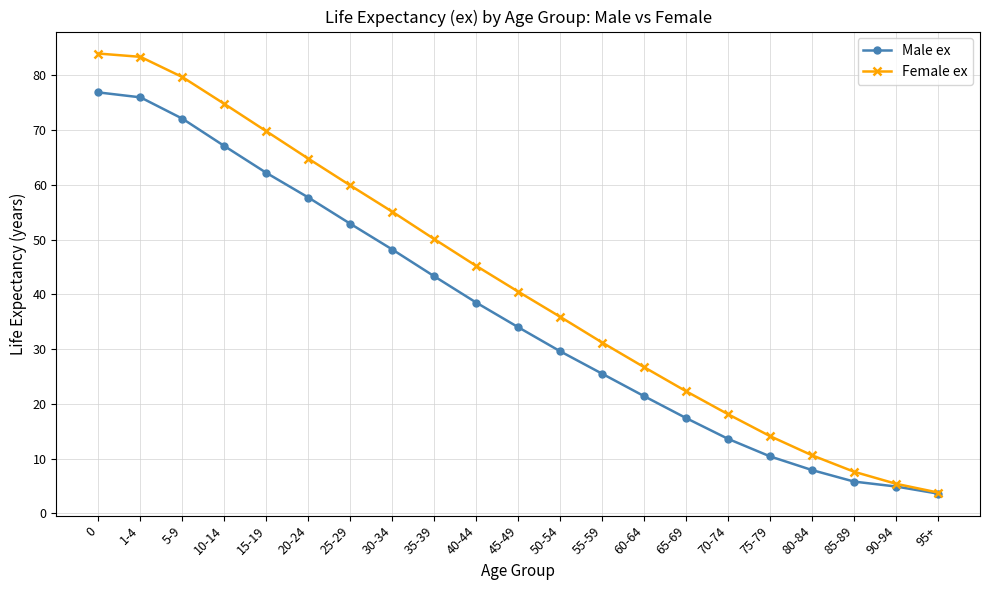

At 70-74, list the series in order from largest to smallest.

Female ex, Male ex